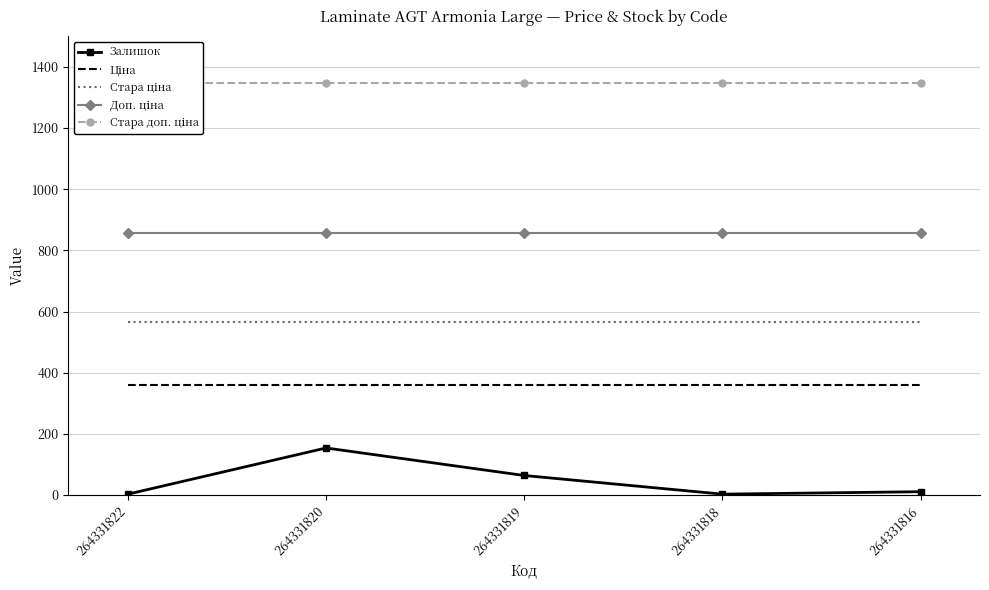

What is the value of the Залишок point at the 2nd from the left?

154.0